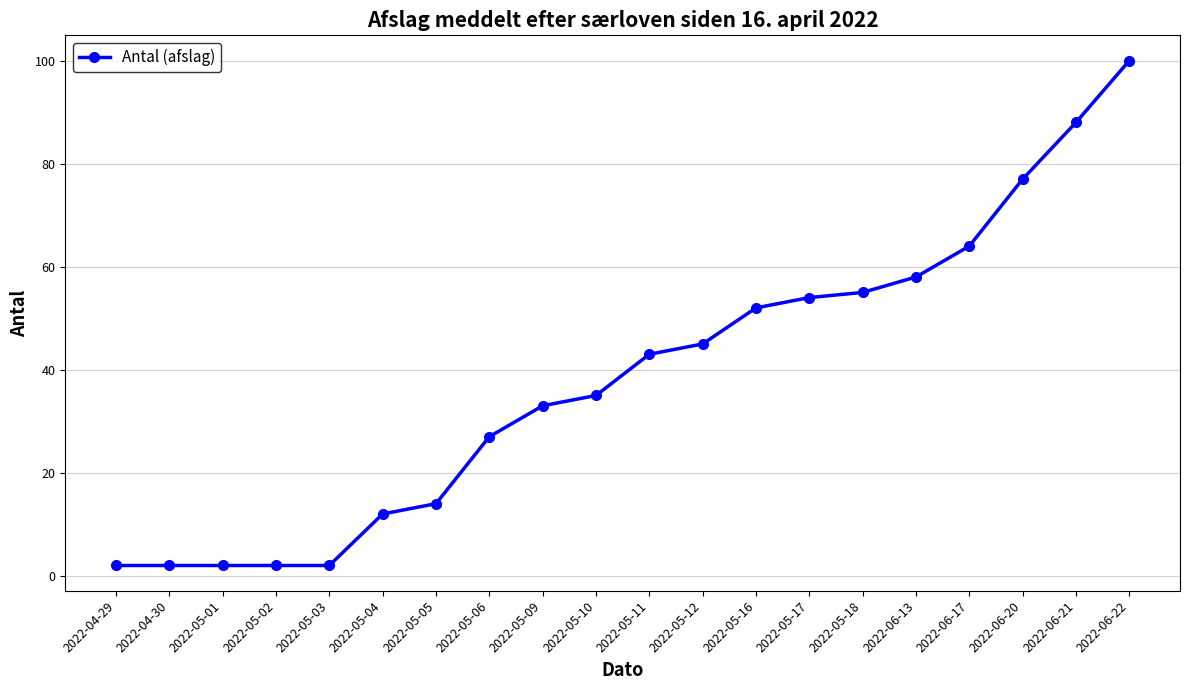

The chart shows a value of 90 at 2022-05-16. True or false?

False